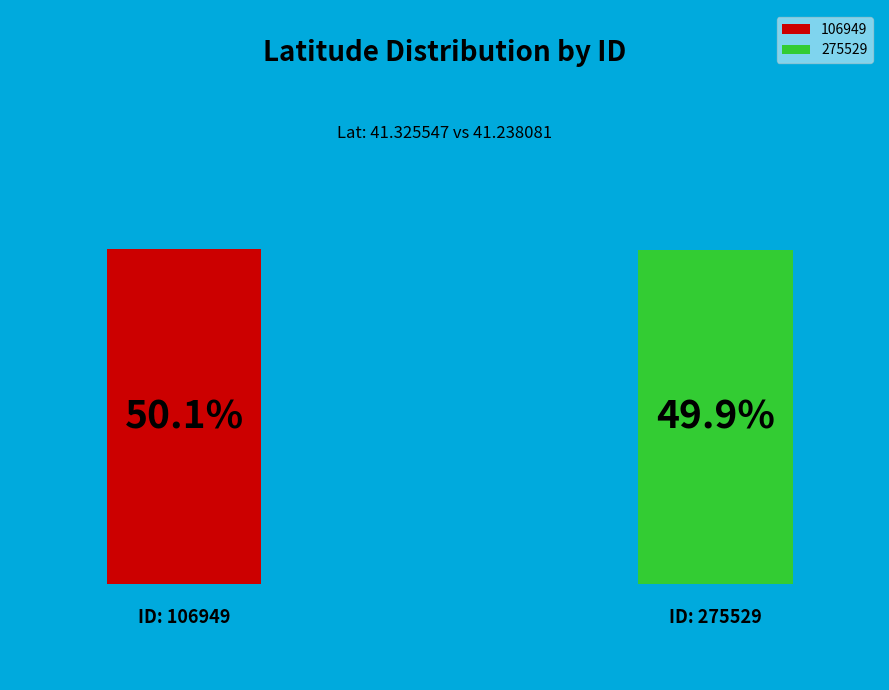

Rank the categories by value from lowest to highest.

275529, 106949